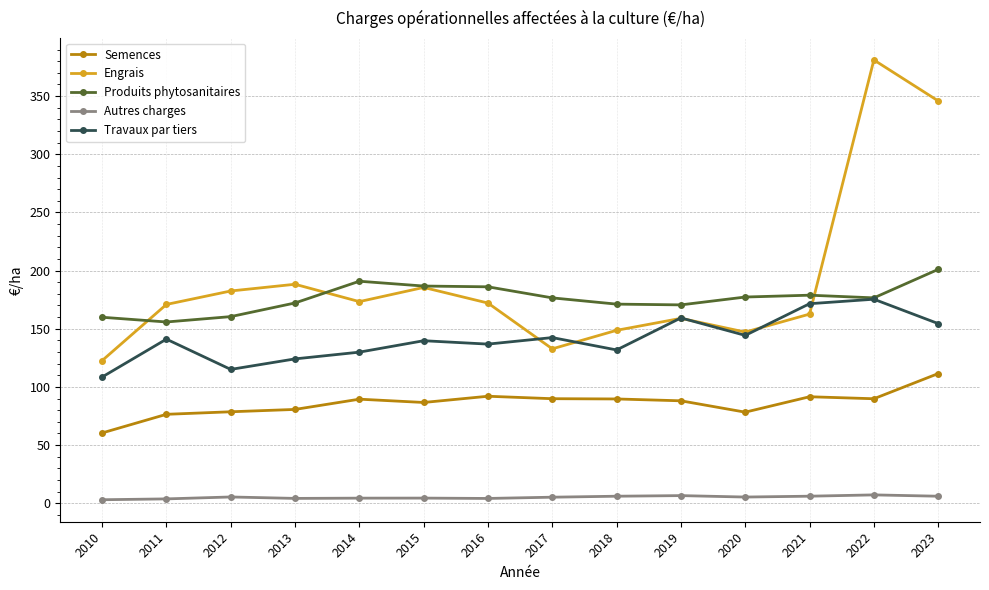

Does the chart have visible grid lines?

Yes